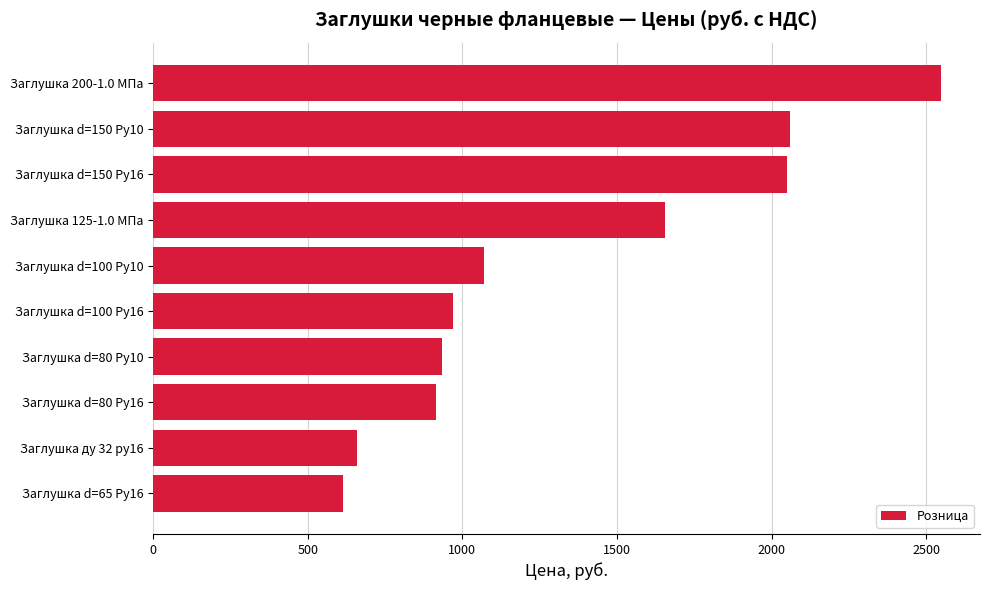

At which label is the value closest to 1580?

Заглушка 125-1.0 МПа